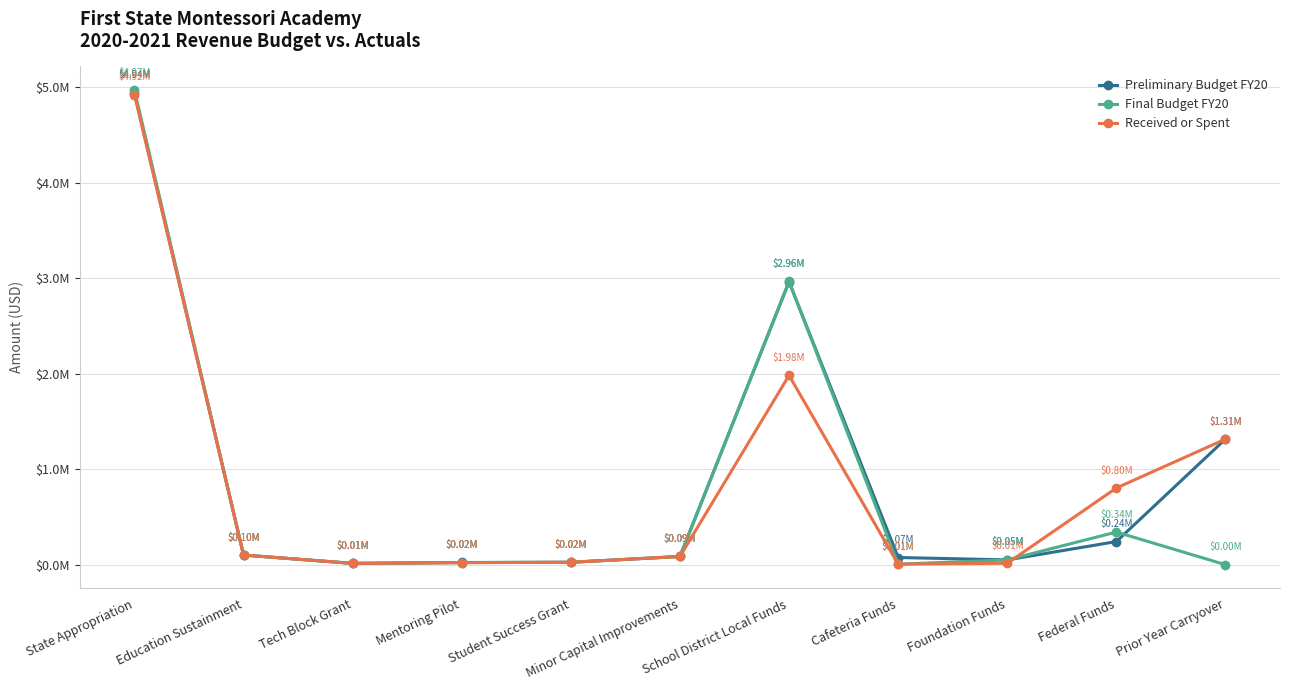

What are all the series names shown in the legend?

Preliminary Budget FY20, Final Budget FY20, Received or Spent